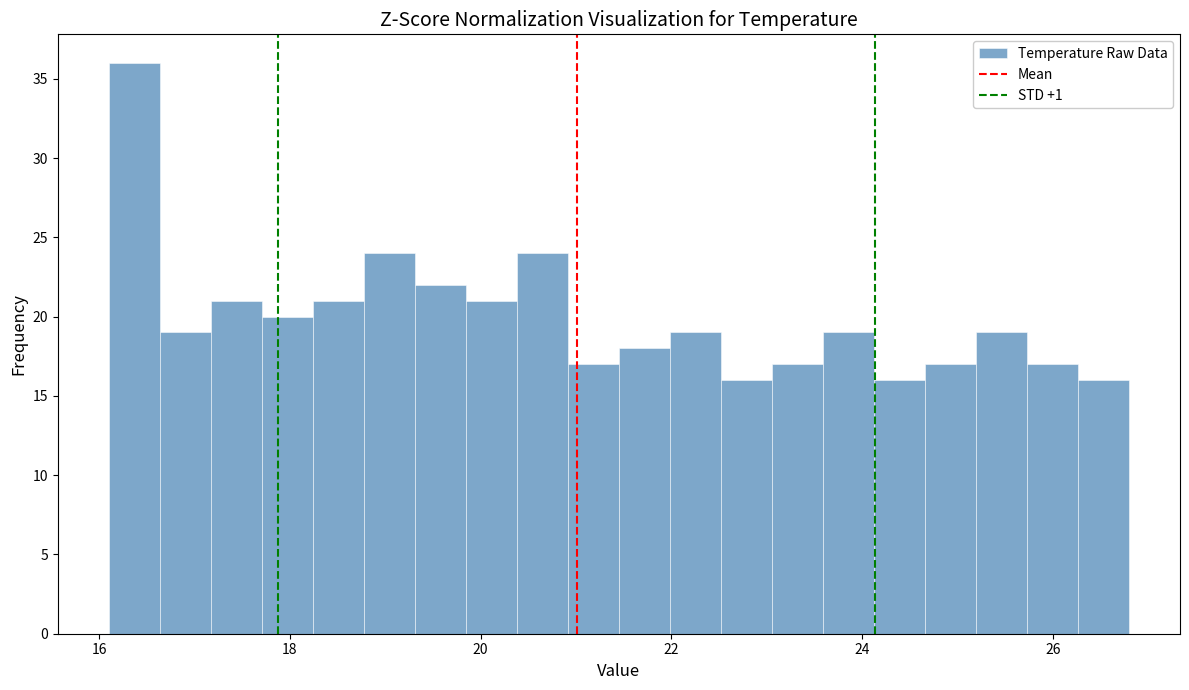

Read against the x-axis, roughly where is the centre of the tallest bar?

16.4